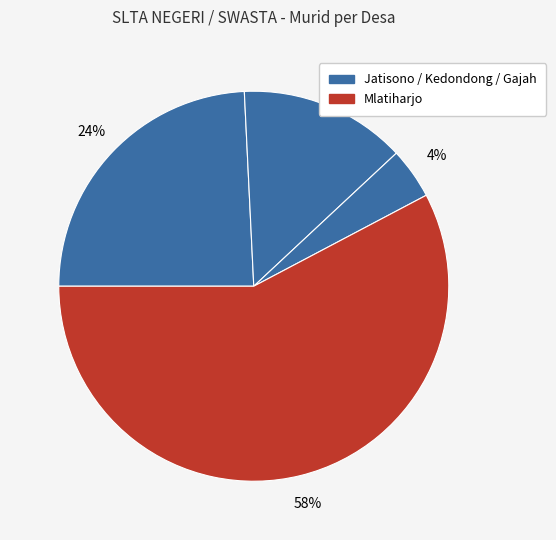

Count the number of slices in the pie.

4